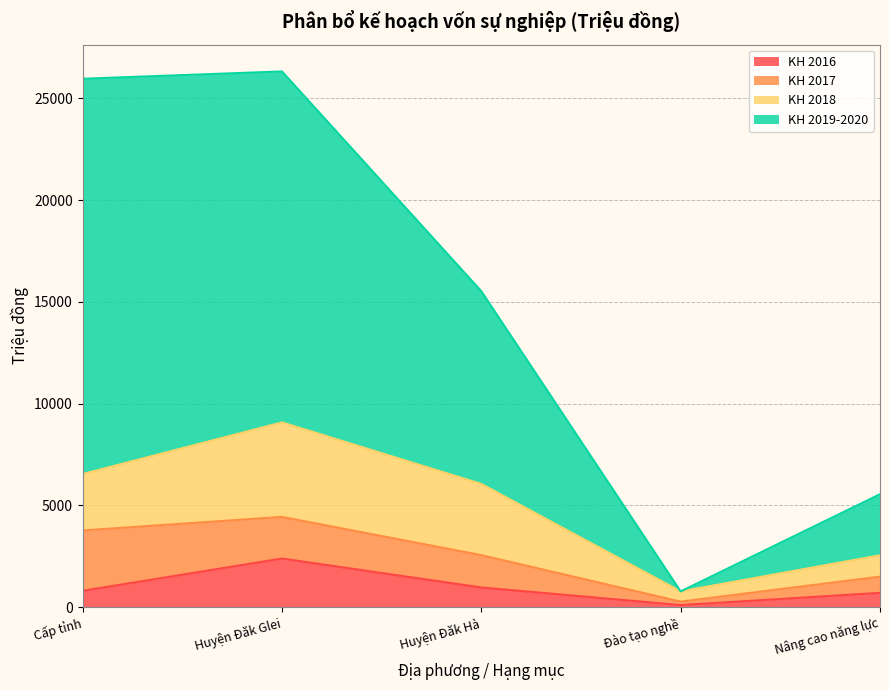

What is the spread (max minus min) of values at Nâng cao năng lực?

4847